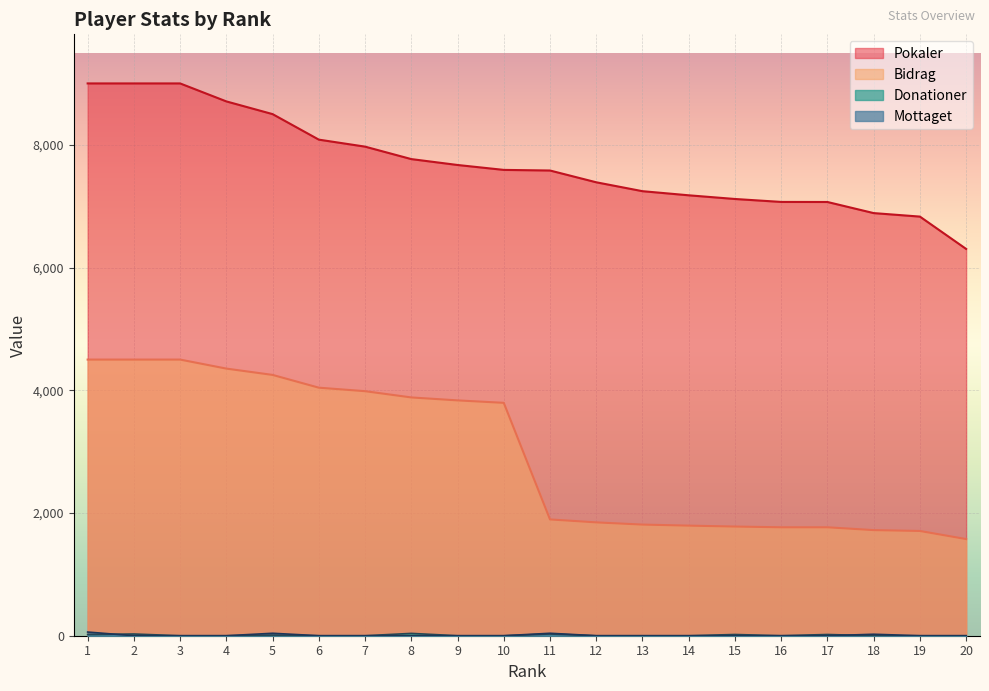

True or false: Bidrag and Donationer intersect in this chart.

False